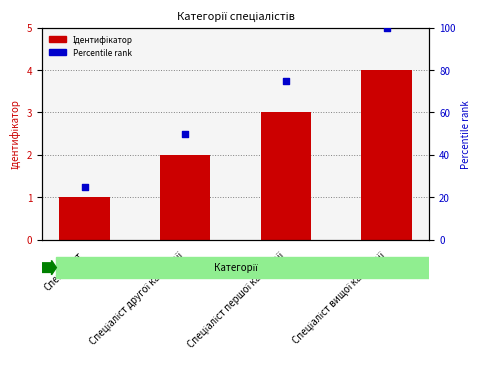

Which series has the largest total across all categories?

Percentile rank